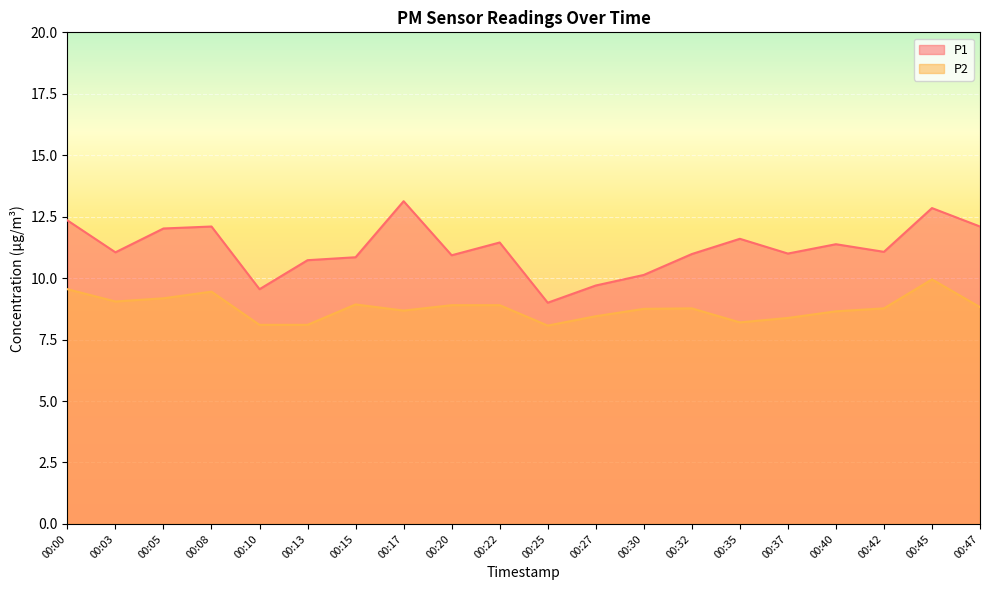

Reading left to right, extract all data points from this chart.

P1: 12.3	11.1	12.0	12.1	9.6	10.7	10.8	13.1	10.9	11.4	9.0	9.7	10.1	11.0	11.6	11.0	11.4	11.1	12.8	12.1
P2: 9.6	9.1	9.2	9.4	8.1	8.1	8.9	8.7	8.9	8.9	8.1	8.4	8.8	8.8	8.2	8.4	8.7	8.8	9.9	8.8